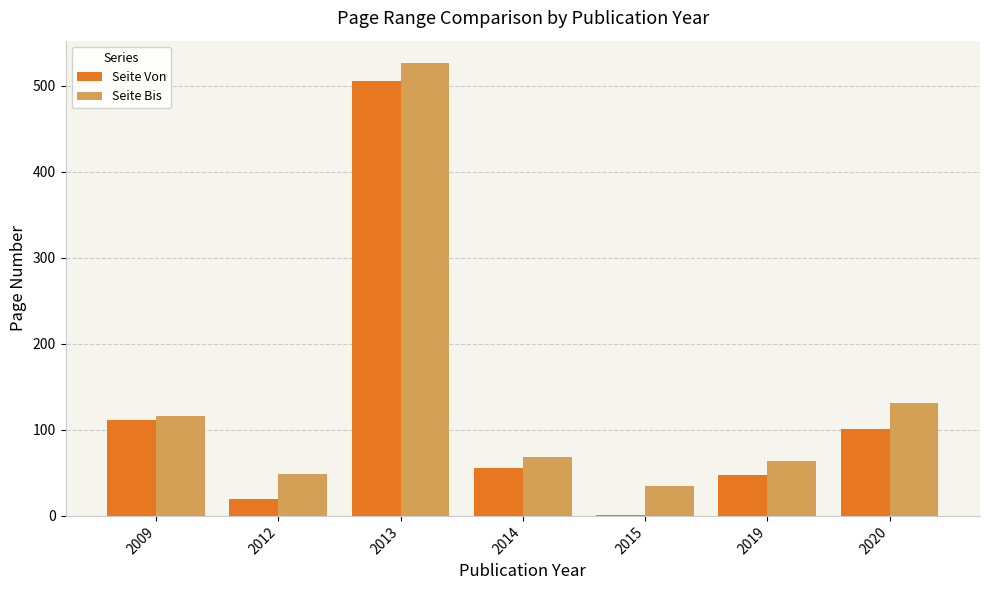

Does the chart contain stacked bars?

No